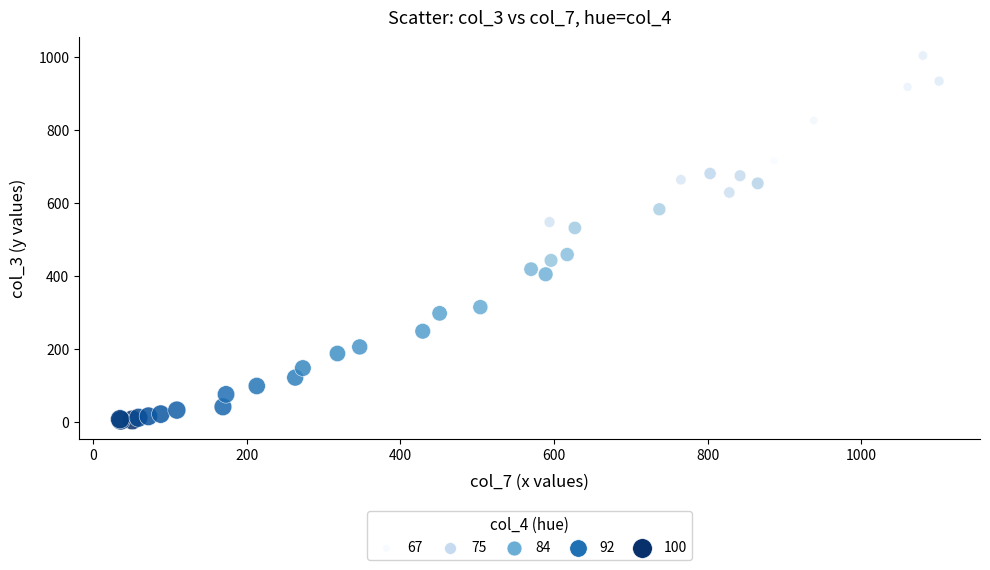

What Y value in the scatter plot is closest to 503?

531